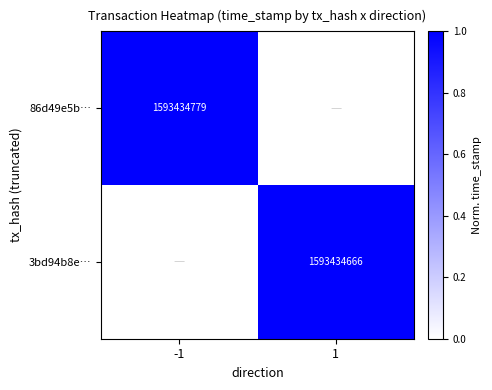

The 86d49e5b… series shows 1593434779 at -1. True or false?

True